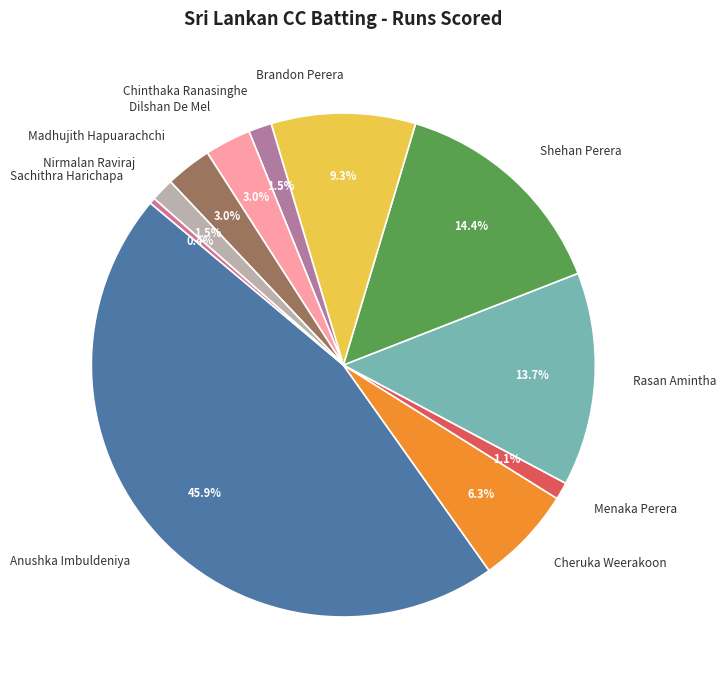

Does Anushka Imbuldeniya represent more than half of the total?

No